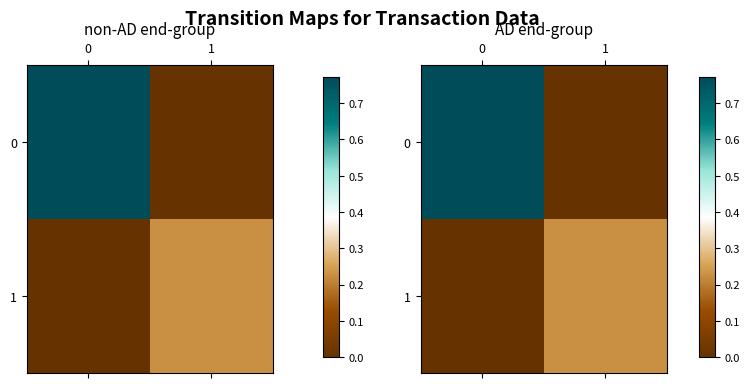

What is the sum of the 1 values at 0 and 1?

0.2